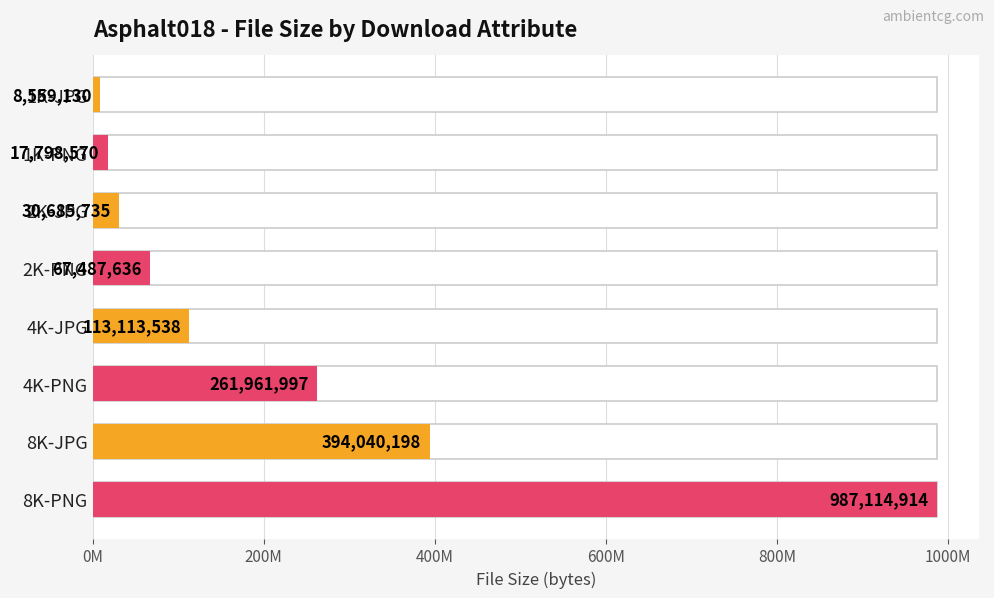

The chart shows a value of 183768799 at 4K-JPG. True or false?

False